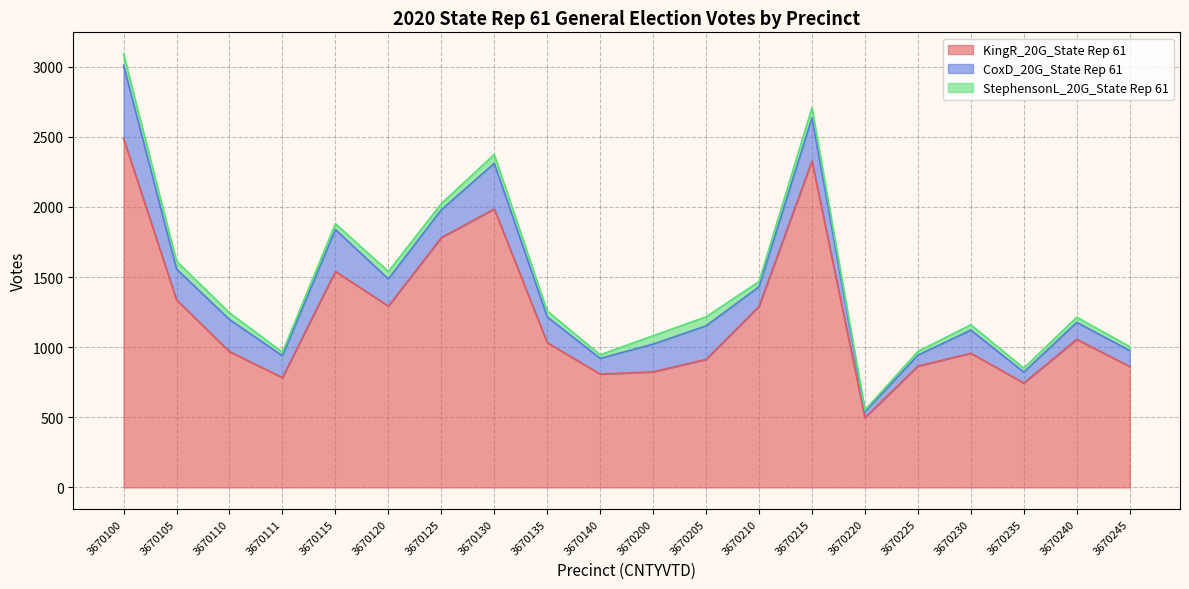

Reading left to right, transcribe all the data shown in this chart.

KingR_20G_State Rep 61: 2488	1337	968	783	1540	1293	1781	1986	1032	808	824	913	1291	2328	497	865	957	744	1056	862
CoxD_20G_State Rep 61: 522	220	229	156	299	194	199	325	184	112	198	239	140	307	44	78	165	78	121	114
StephensonL_20G_State Rep 61: 81	57	48	26	42	53	44	64	42	26	60	65	37	73	11	27	38	29	37	28